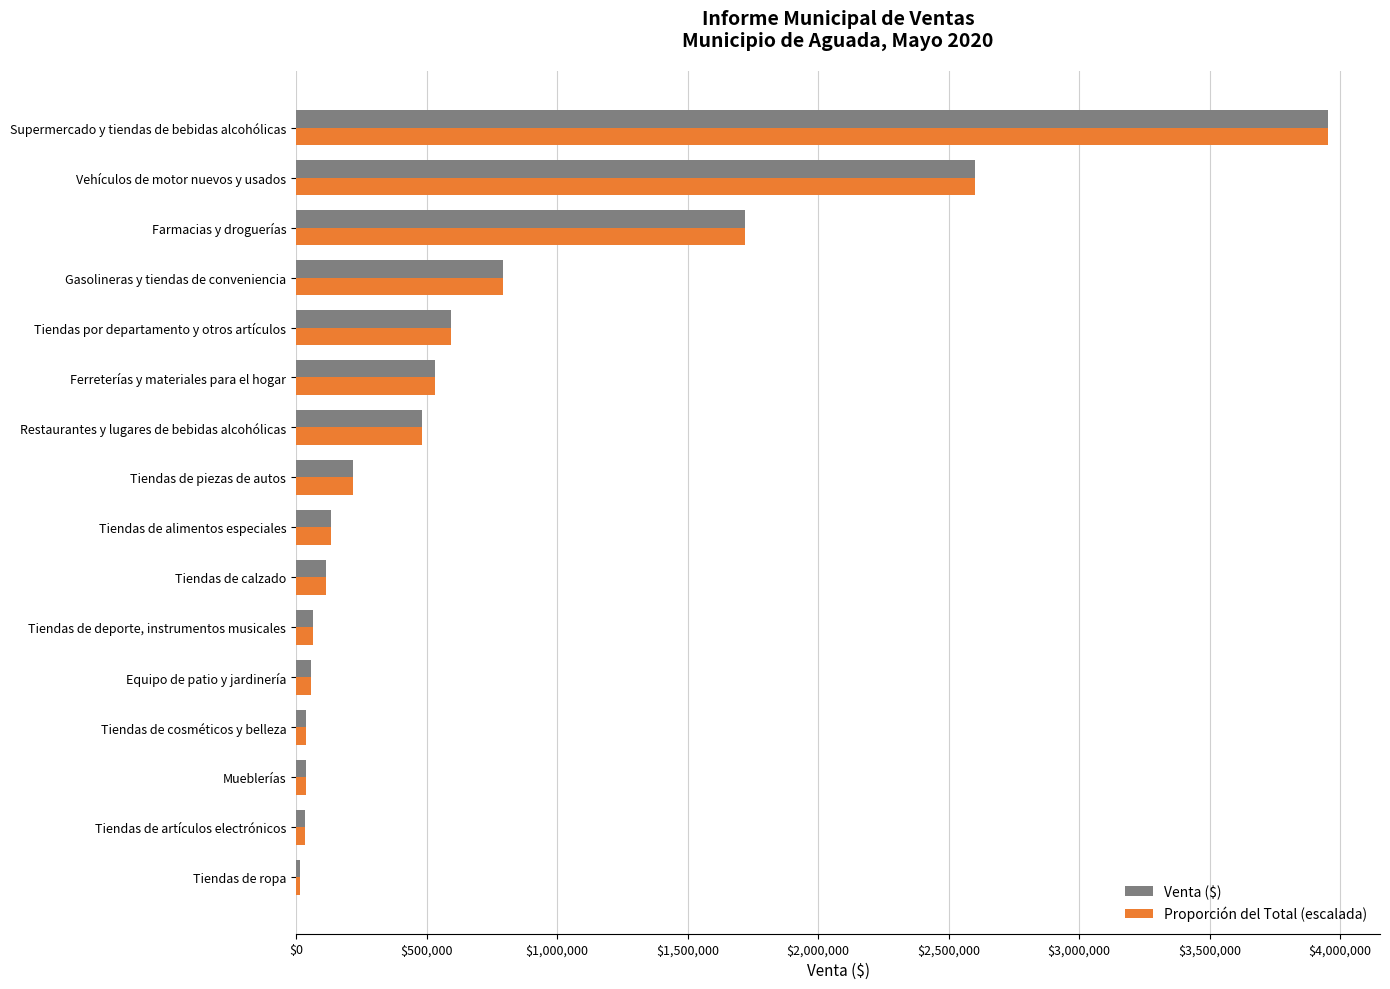

What is the average value of the Venta ($) series?

712141.5